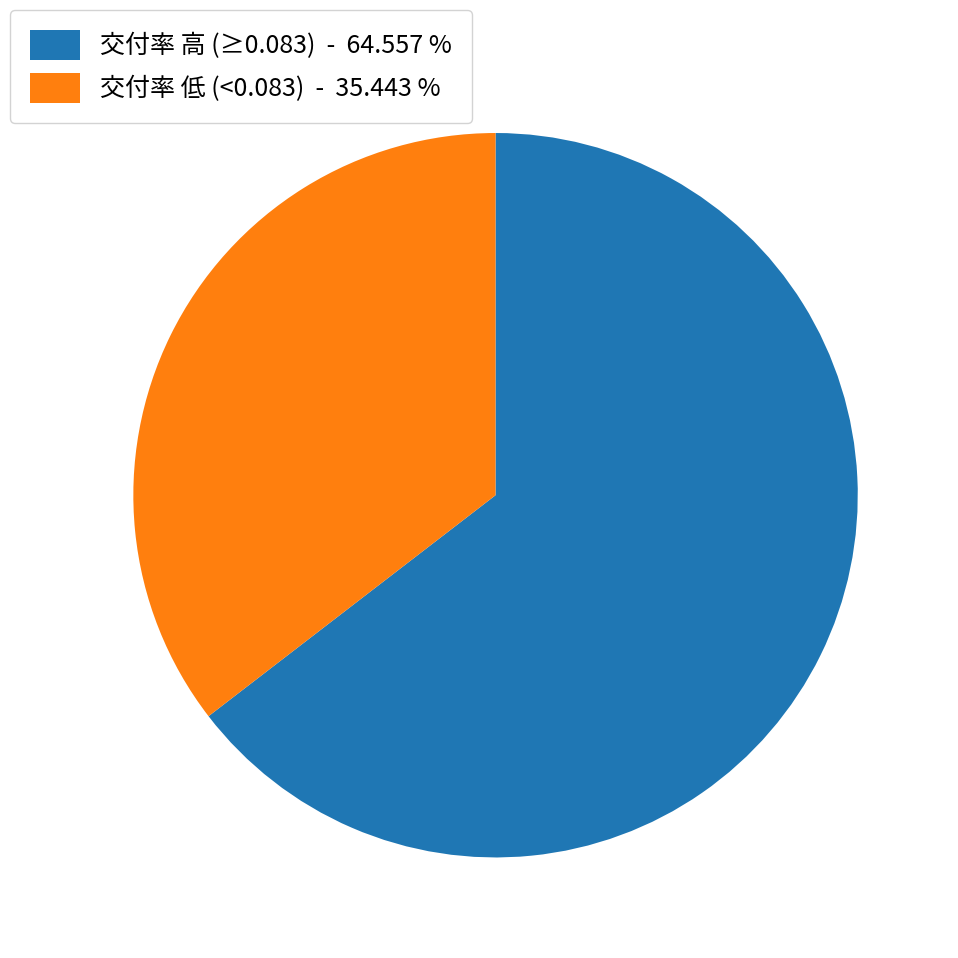

Does any single category account for the majority?

Yes